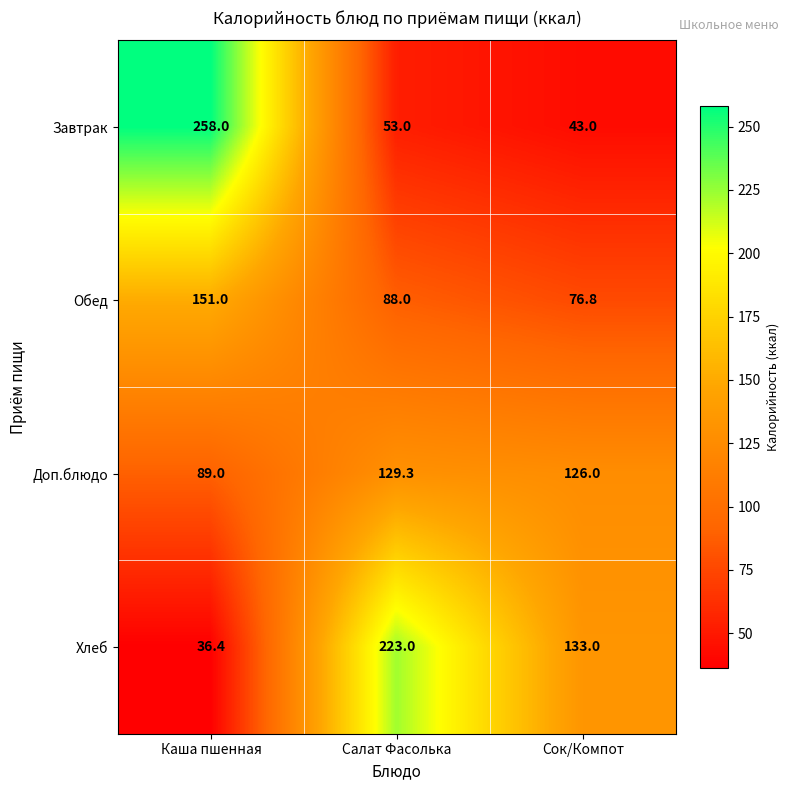

At which label does Обед first exceed 88?

Каша пшенная